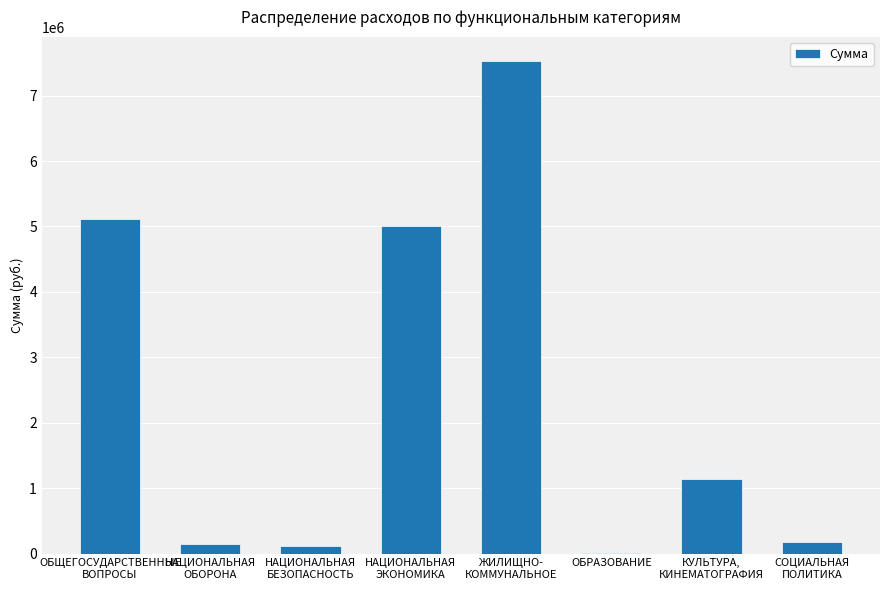

Is it true that the value at СОЦИАЛЬНАЯ
ПОЛИТИКА is 170000.0?

True